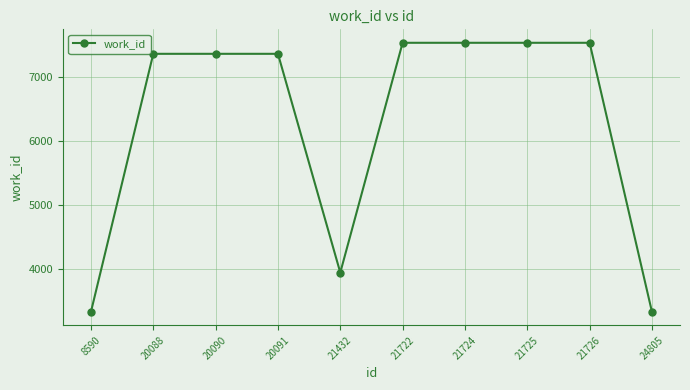

What is the value of the 10th point from the left?

3322